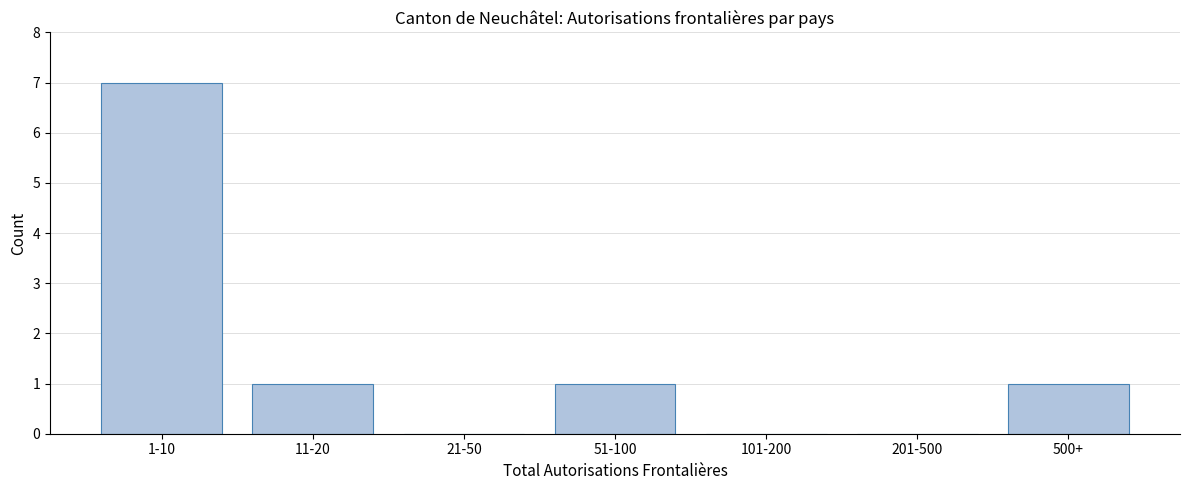

Reading left to right, list all the values displayed in this chart.

1-10=7	11-20=1	21-50=0	51-100=1	101-200=0	201-500=0	500+=1